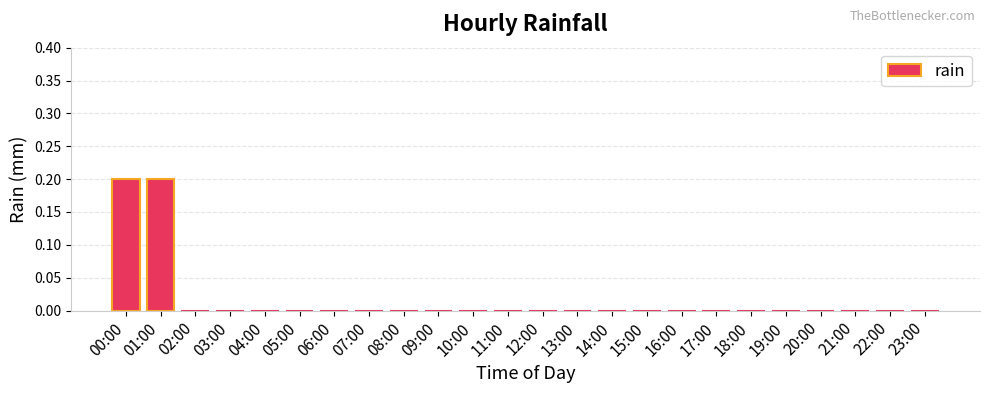

What is the sum of all values?

0.4